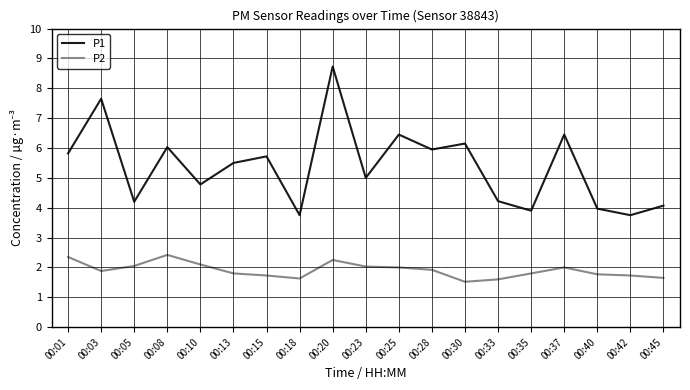

What is the minimum value shown in the chart?

1.5